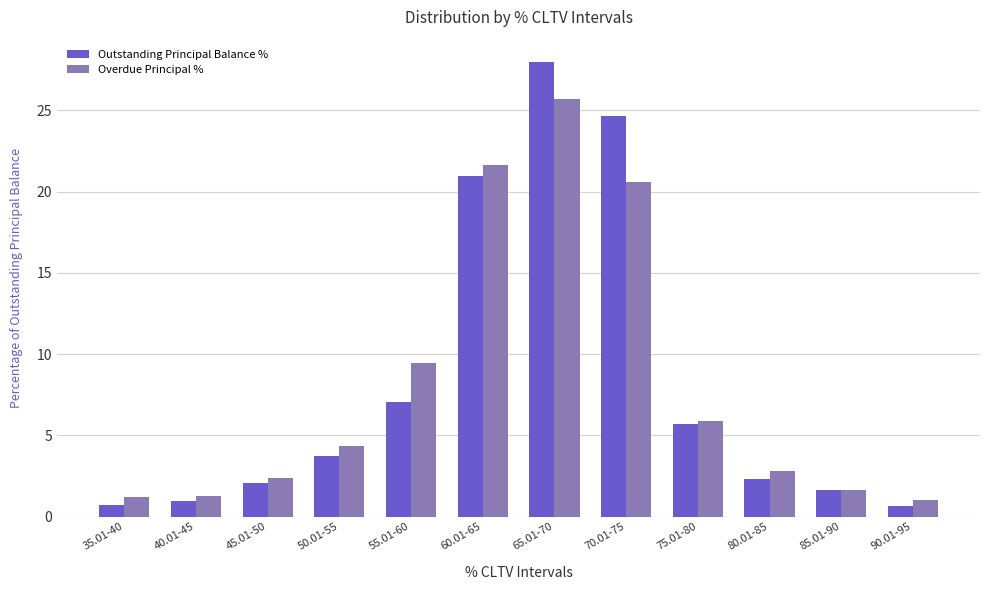

What is the sum of all Outstanding Principal Balance % values?

98.4